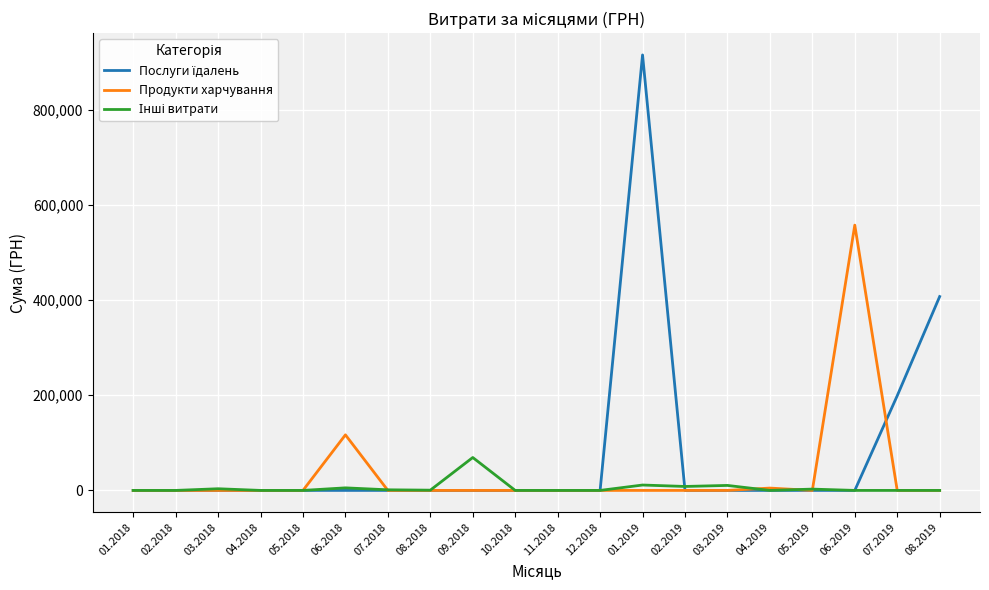

What is the maximum value shown in the chart?

914737.5